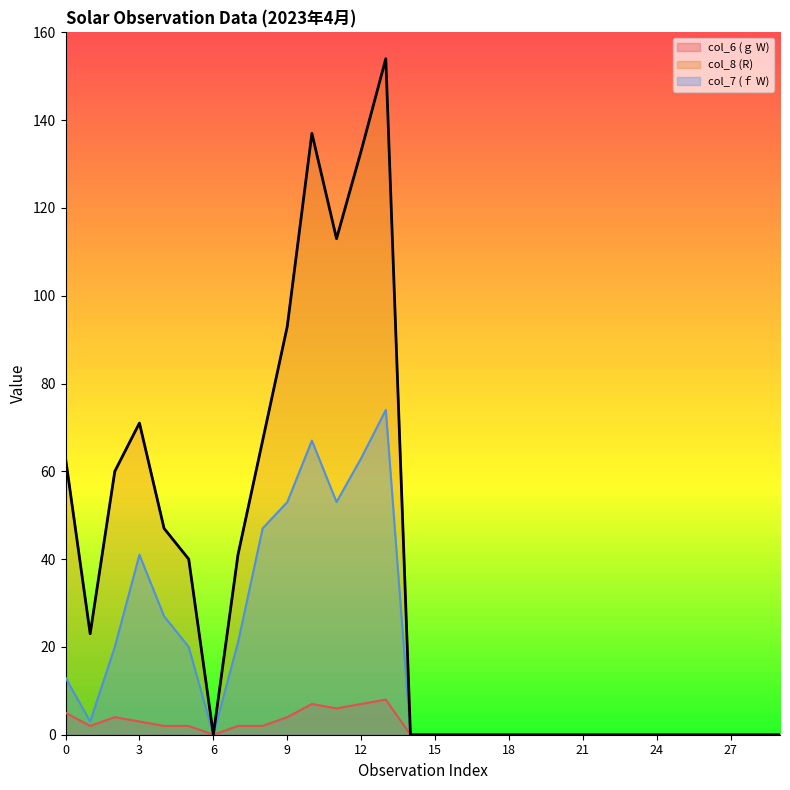

Which category has the highest value in the col_8 (R) series?

13